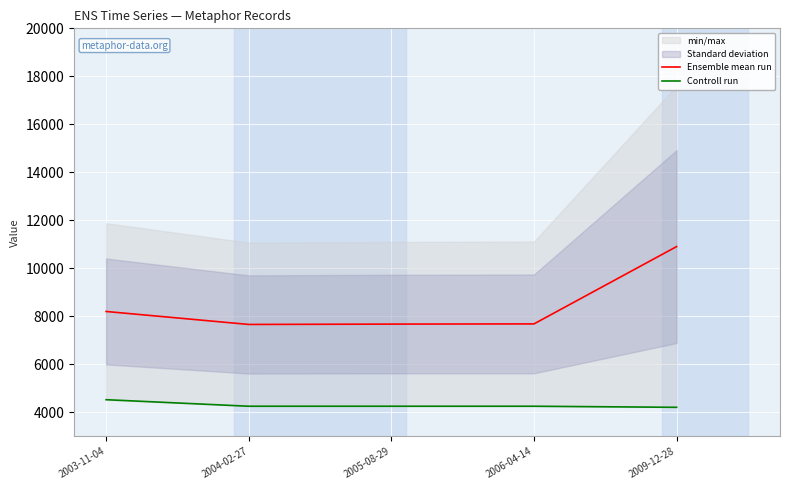

How many data points in Controll run are less than 4253?

1